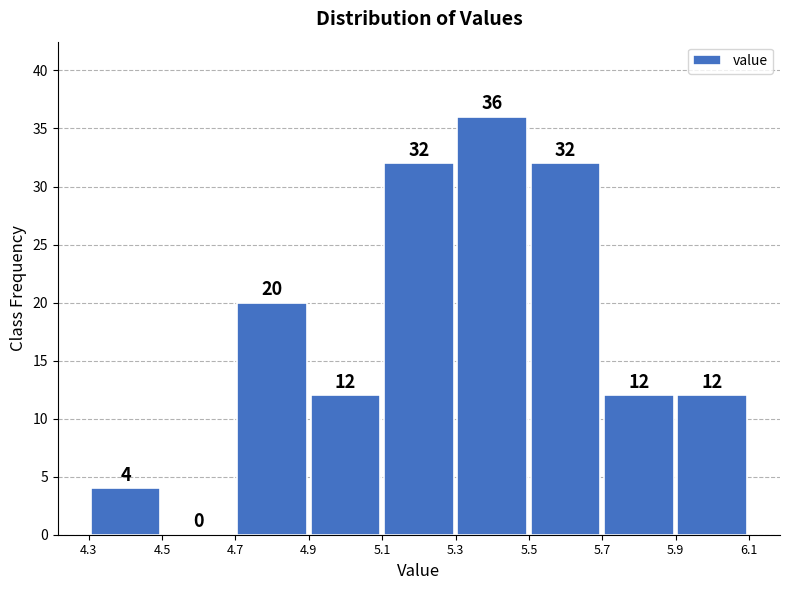

Reading left to right, transcribe this chart: for each bar, give the range it covers on the x-axis and its height.

4.3 to 4.5: 4
4.5 to 4.7: 0
4.7 to 4.9: 20
4.9 to 5.1: 12
5.1 to 5.3: 32
5.3 to 5.5: 36
5.5 to 5.7: 32
5.7 to 5.9: 12
5.9 to 6.1: 12